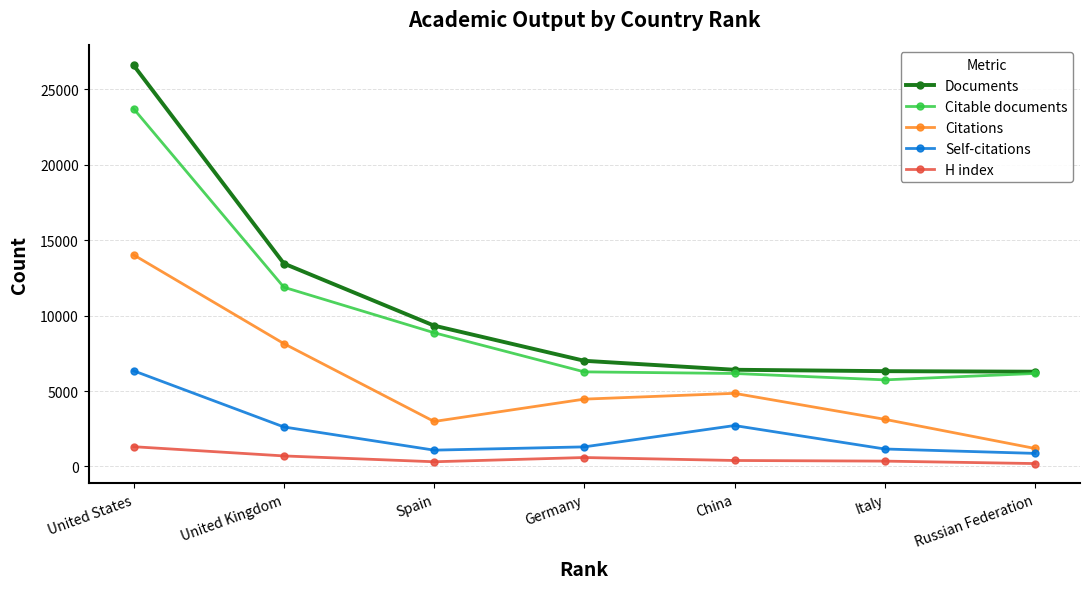

Where is the first local minimum for Citations?

Spain